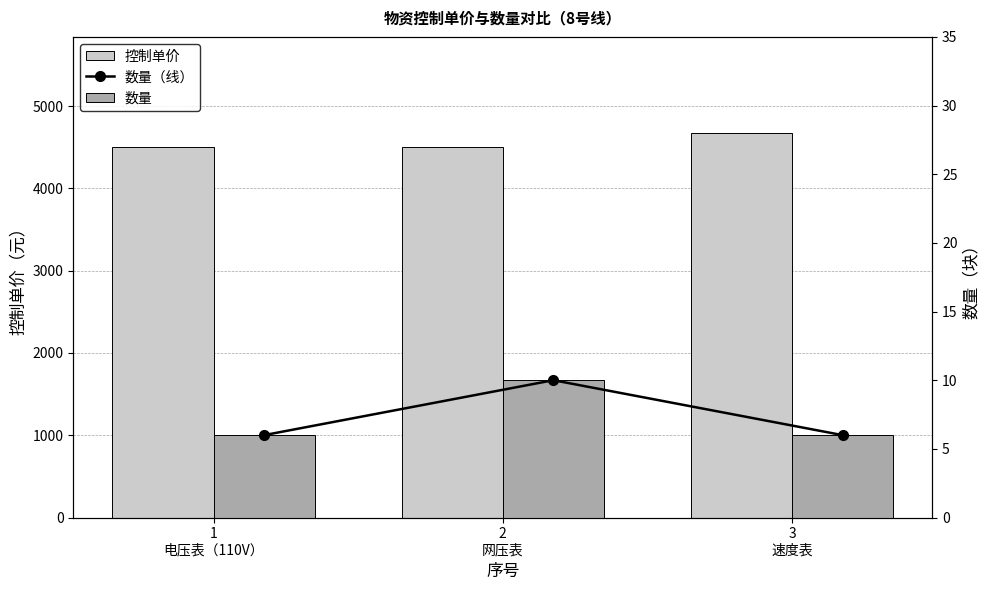

What is the label of the 3rd bar from the right?

1
电压表（110V）